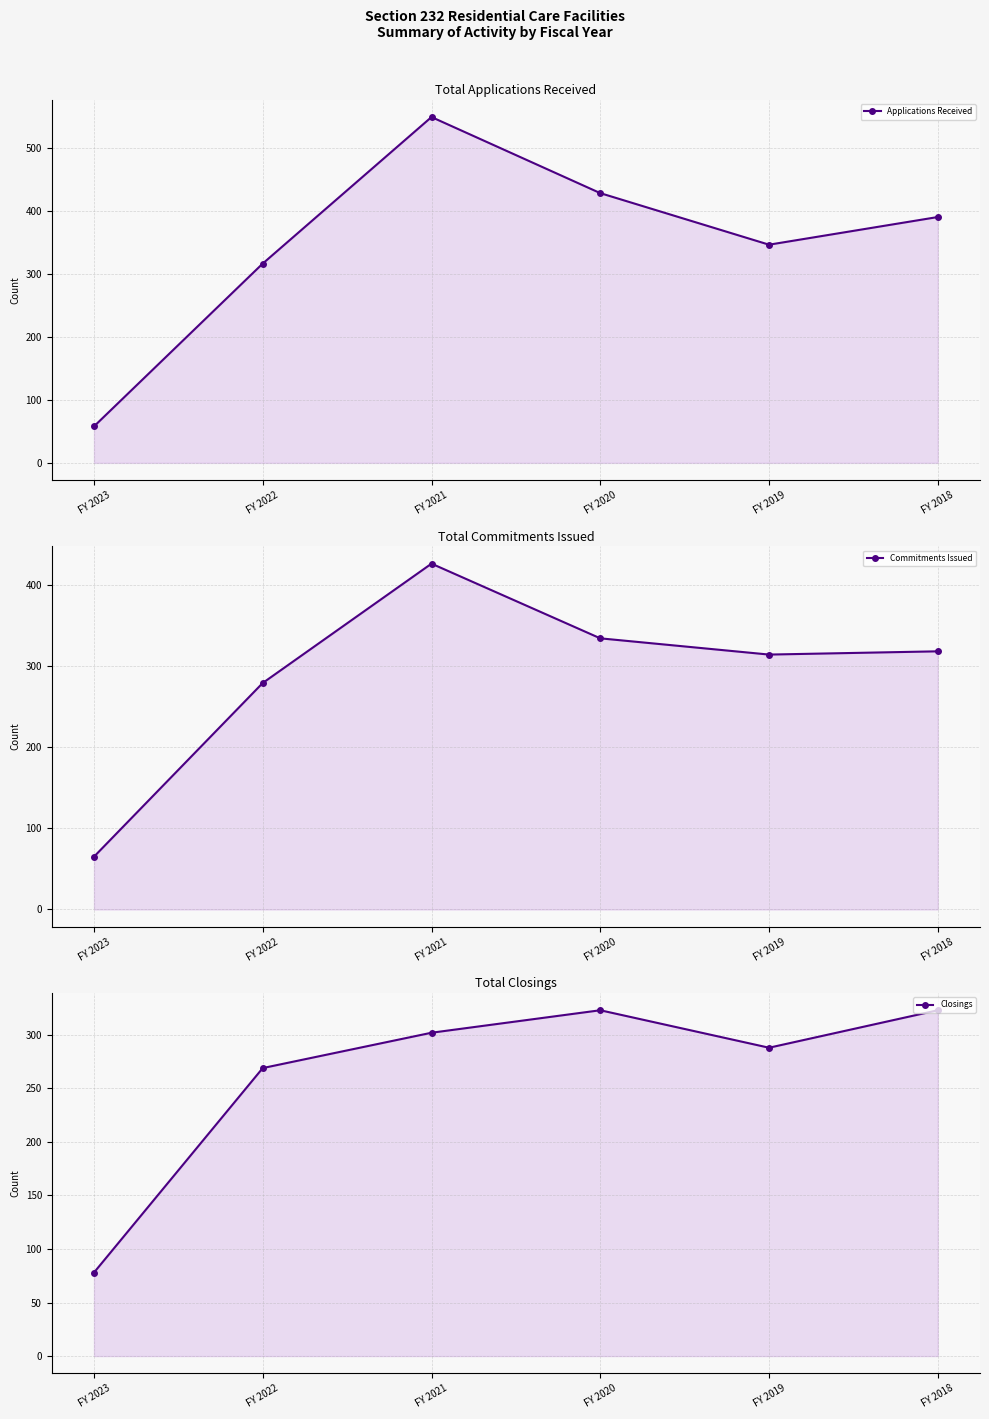

At which category is the sum across all series the highest?

FY 2021